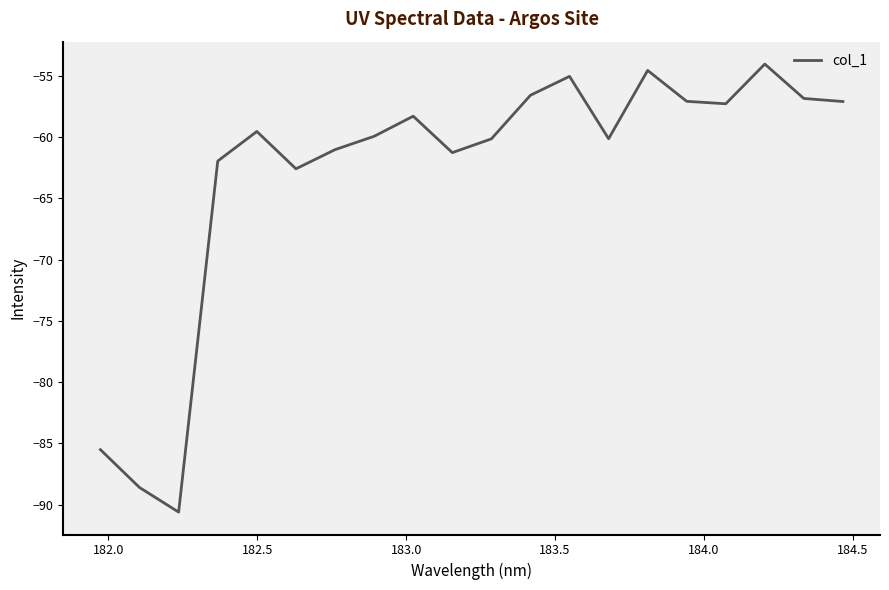

What is the difference between the second highest and minimum values?

36.0